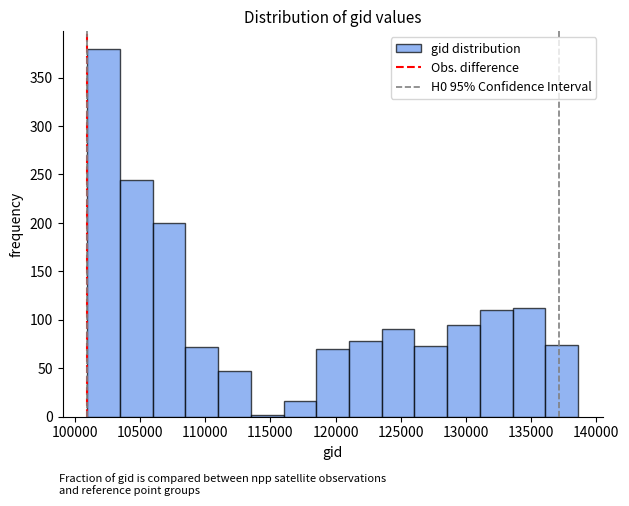

What is the height of the bar covering 131000 to 133500 on the x-axis? Neither the bar edges nor the heights are printed on the chart, so give them approximately, as read against the axes.

110